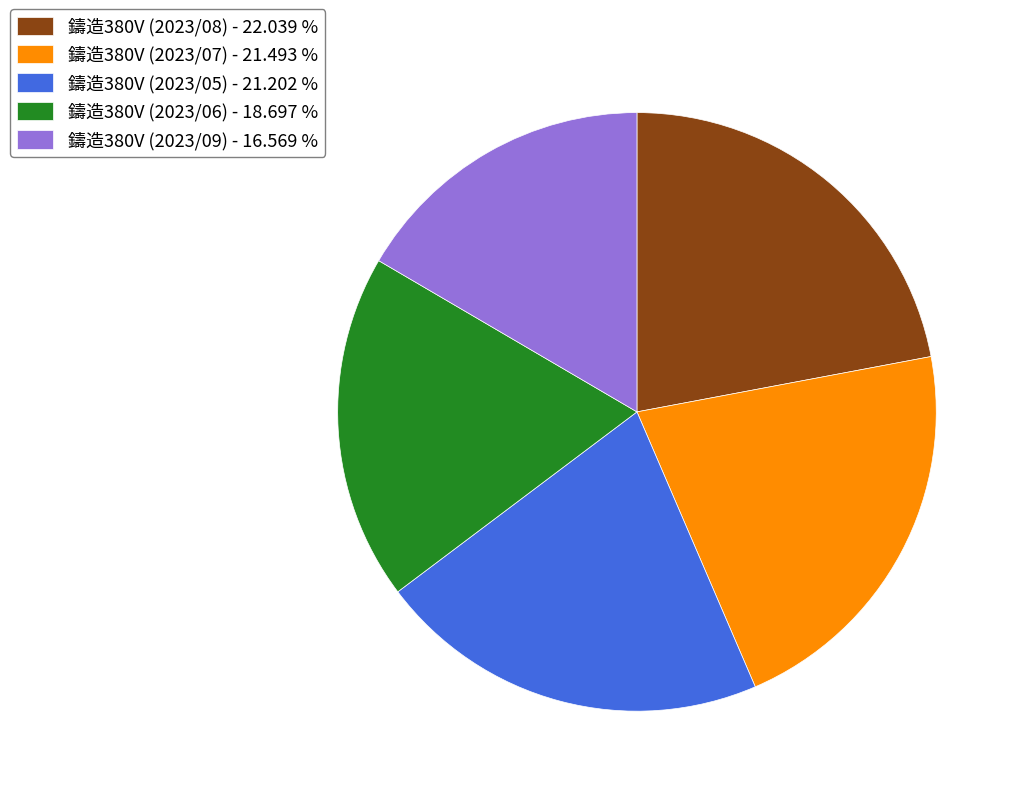

What is the ratio of the value at 鑄造380V (2023/05) - 21.202 % to the value at 鑄造380V (2023/09) - 16.569 %?

1.3